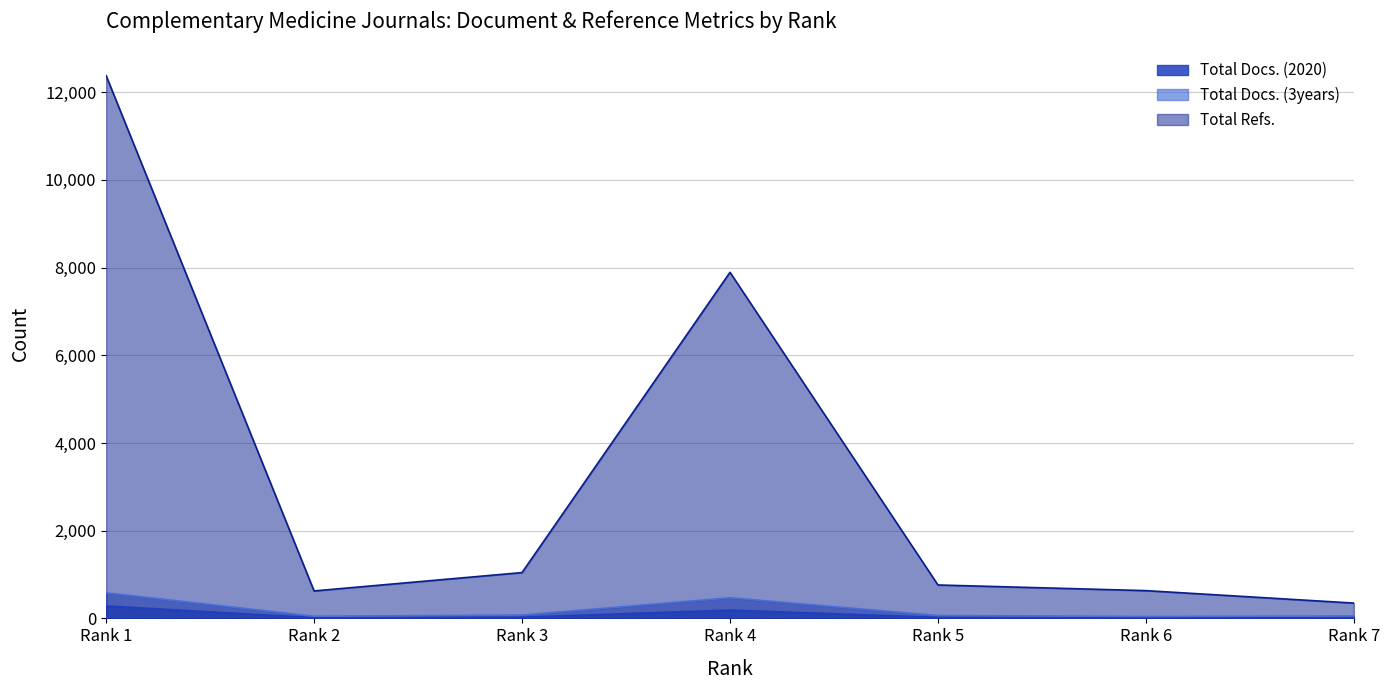

What is the total value across all series at Rank 4?

8554